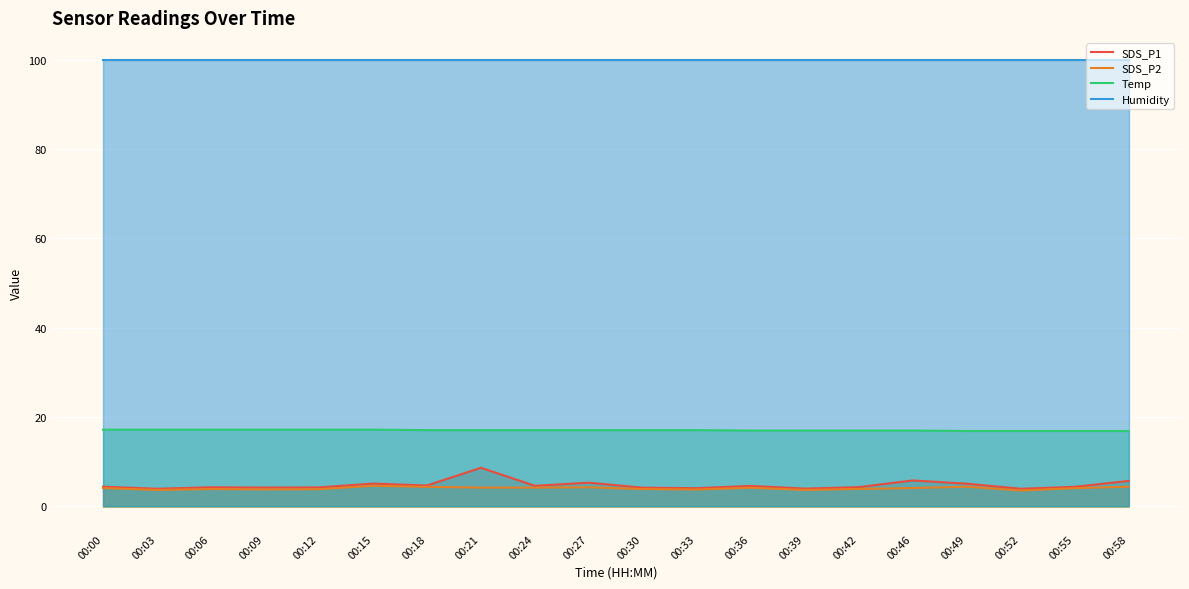

What is the value of the Humidity point at the 8th from the left?

99.9